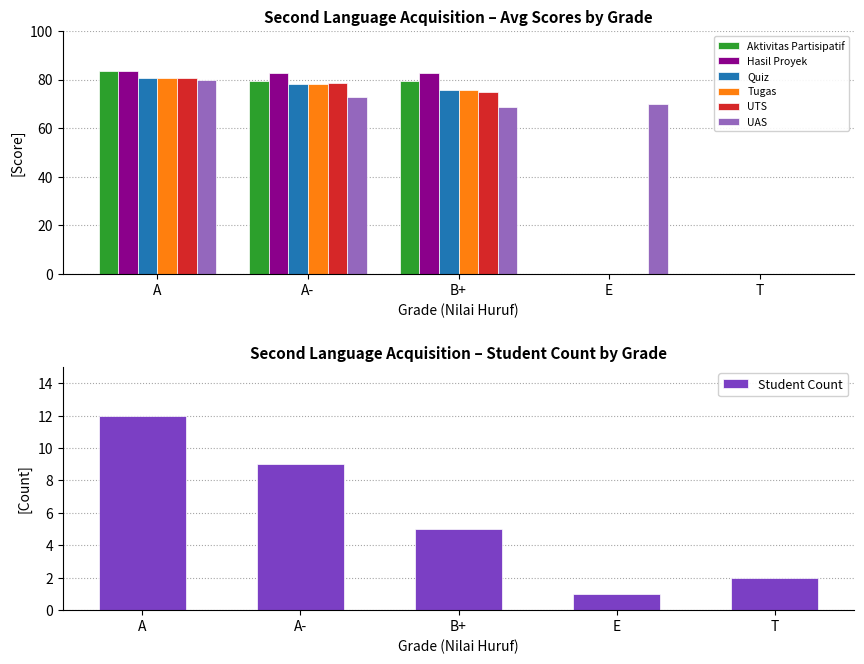

What is the sum of the Hasil Proyek values at B+ and A-?

165.6